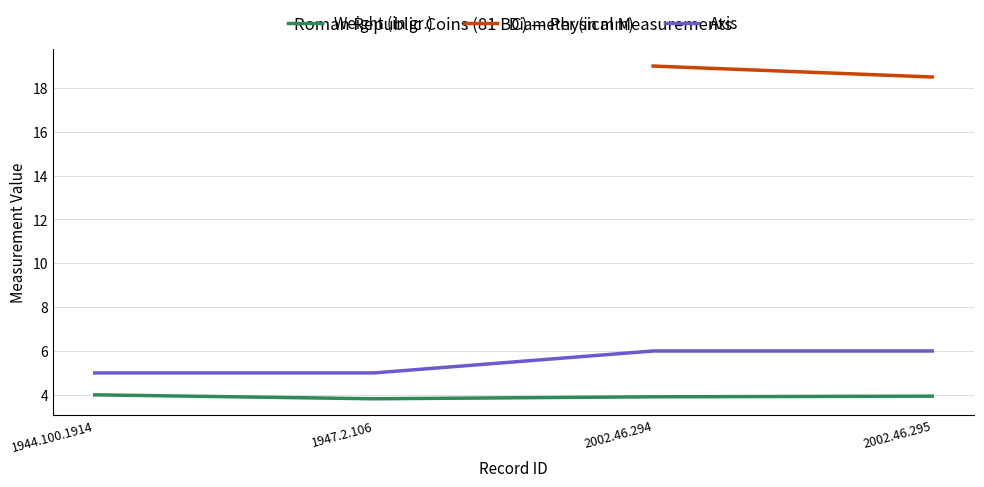

What position from the right is 1947.2.106?

3